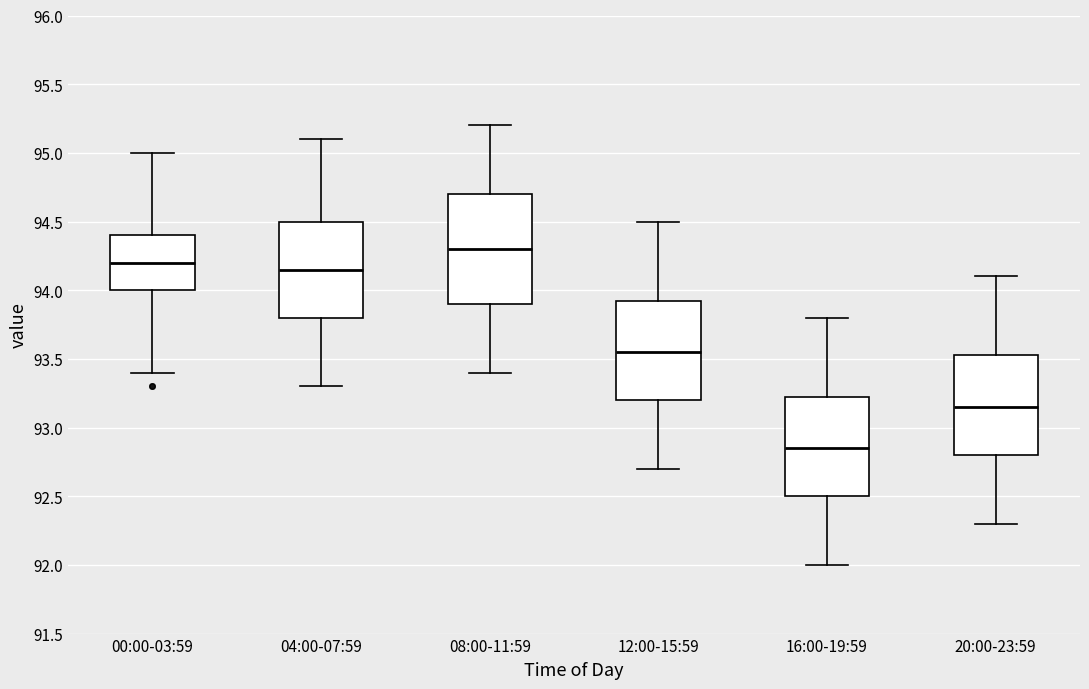

Reading left to right, read every box against the y-axis: the position of its median line, the range the box covers, and the ends of its whiskers. The values are not printed on the chart, so give them approximately, as read against the axis.

00:00-03:59: median 94.20, box 94.00 to 94.40, whiskers 93.40 to 95.00
04:00-07:59: median 94.15, box 93.80 to 94.50, whiskers 93.30 to 95.10
08:00-11:59: median 94.30, box 93.90 to 94.70, whiskers 93.40 to 95.20
12:00-15:59: median 93.55, box 93.20 to 93.95, whiskers 92.70 to 94.50
16:00-19:59: median 92.85, box 92.50 to 93.25, whiskers 92.00 to 93.80
20:00-23:59: median 93.15, box 92.80 to 93.55, whiskers 92.30 to 94.10